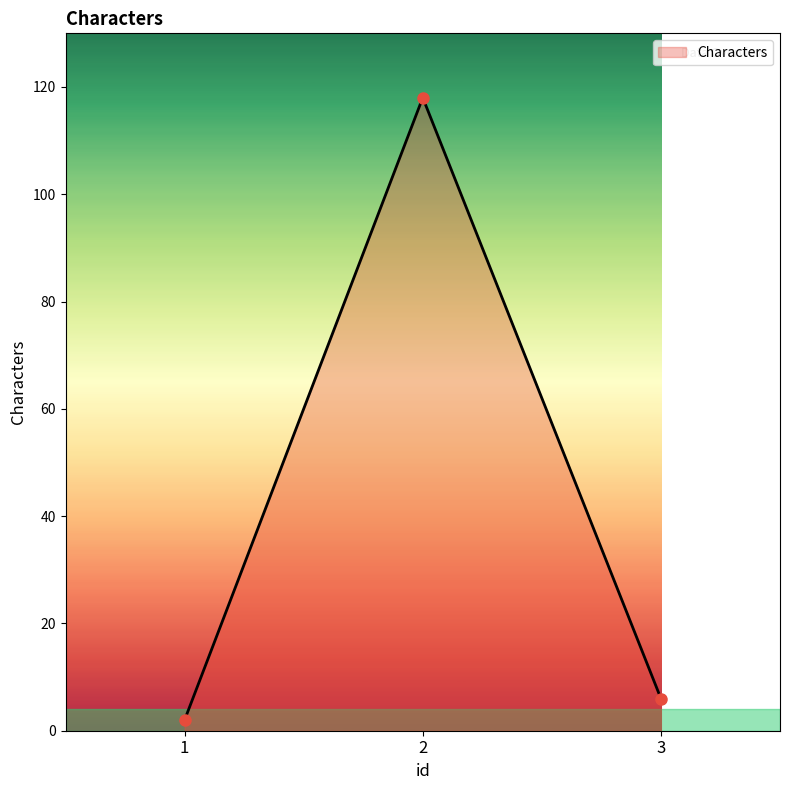

True or false: the data shows 6 at 3.

True